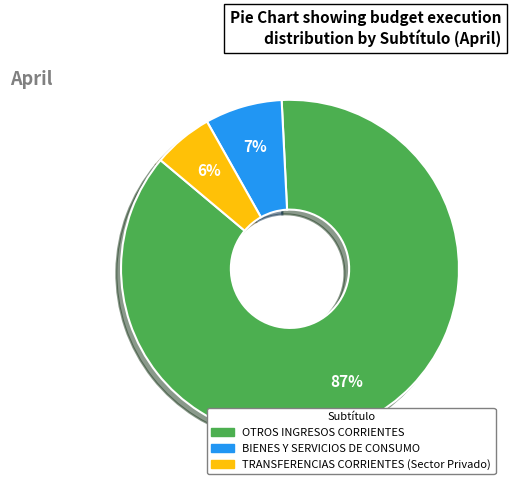

Rank the categories by value from highest to lowest.

OTROS INGRESOS CORRIENTES, BIENES Y SERVICIOS DE CONSUMO, TRANSFERENCIAS CORRIENTES (Sector Privado)